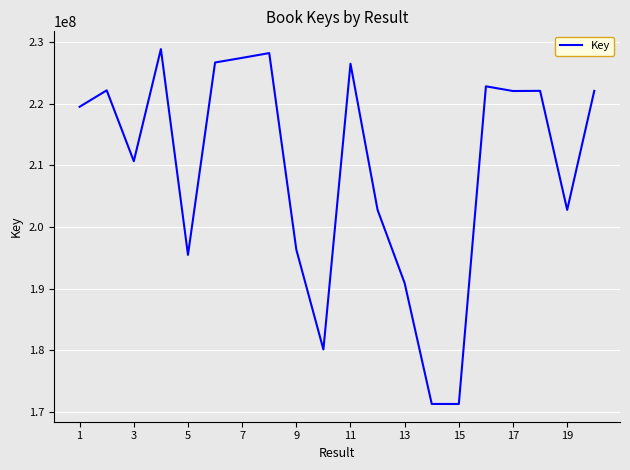

What is the difference between the maximum and minimum values?

57554114